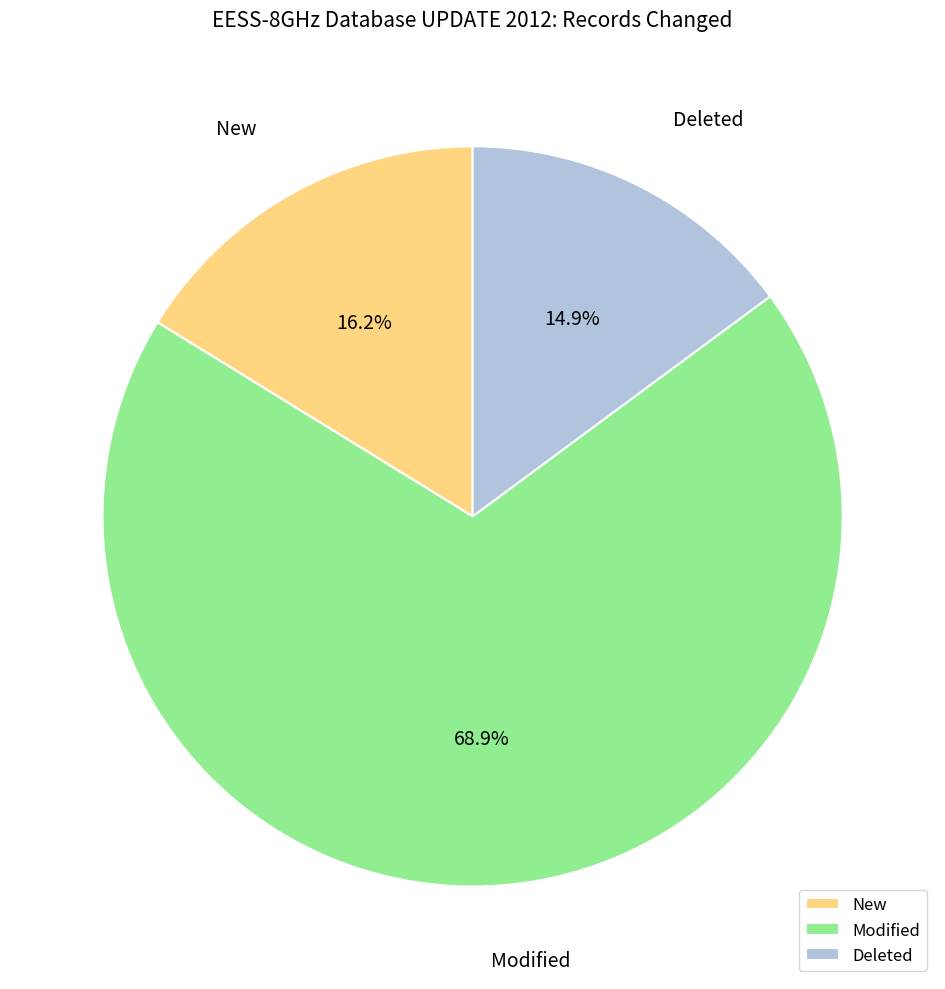

What is the ratio of the value at Deleted to the value at New?

0.9